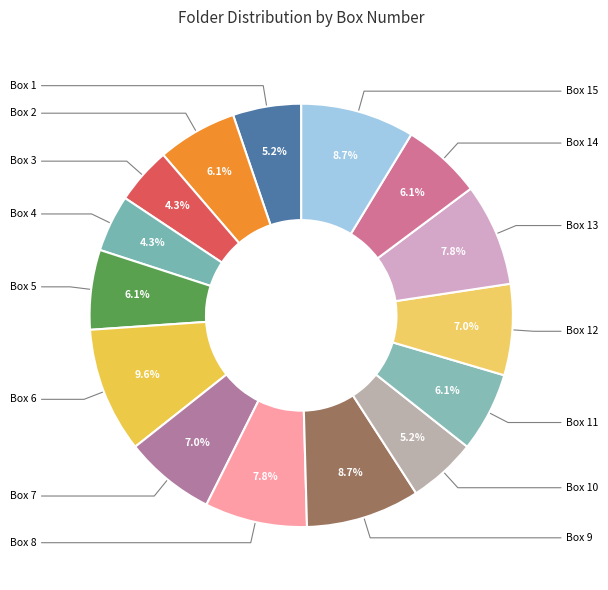

How many segments does this pie chart have?

15